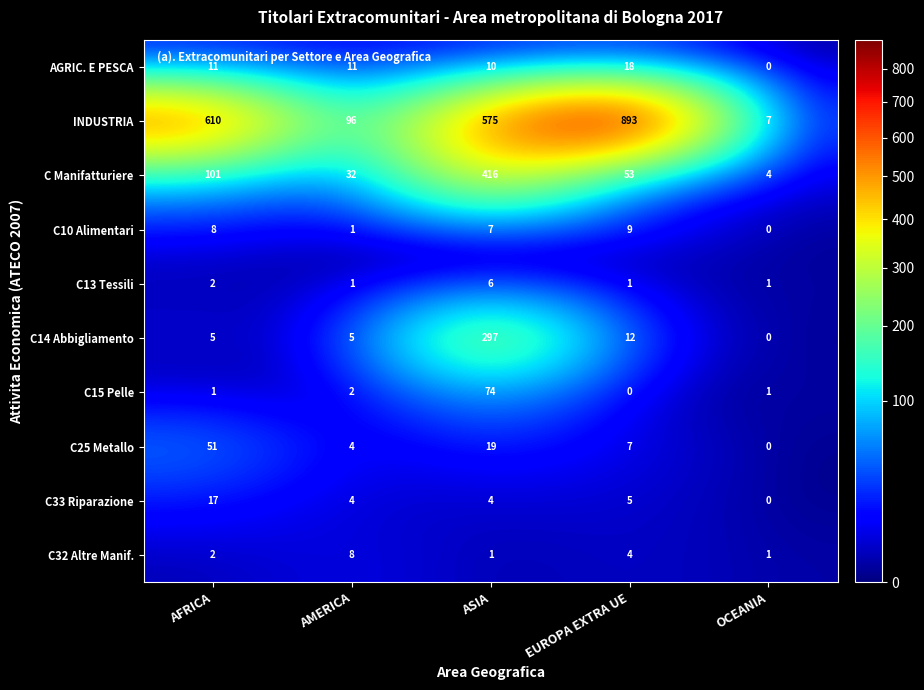

At which label does AGRIC. E PESCA reach its minimum?

OCEANIA